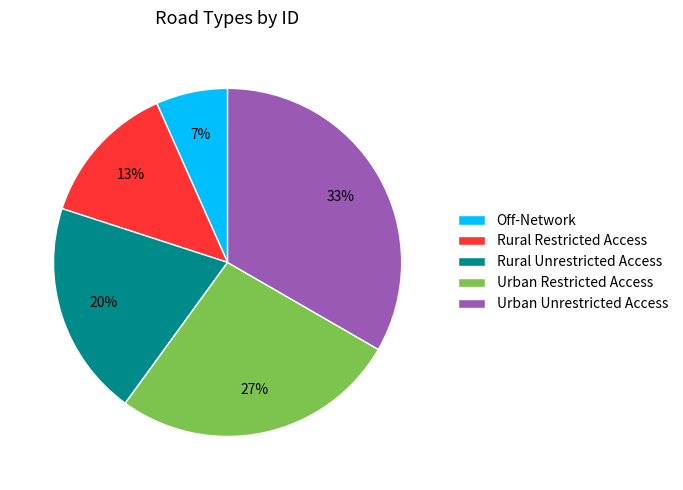

Does Off-Network represent more than half of the total?

No